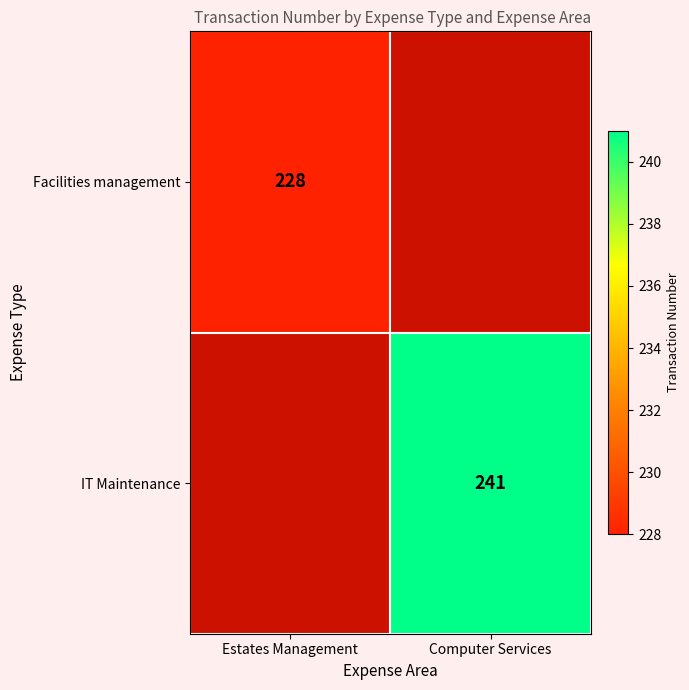

The IT Maintenance series shows 136 at Computer Services. True or false?

False